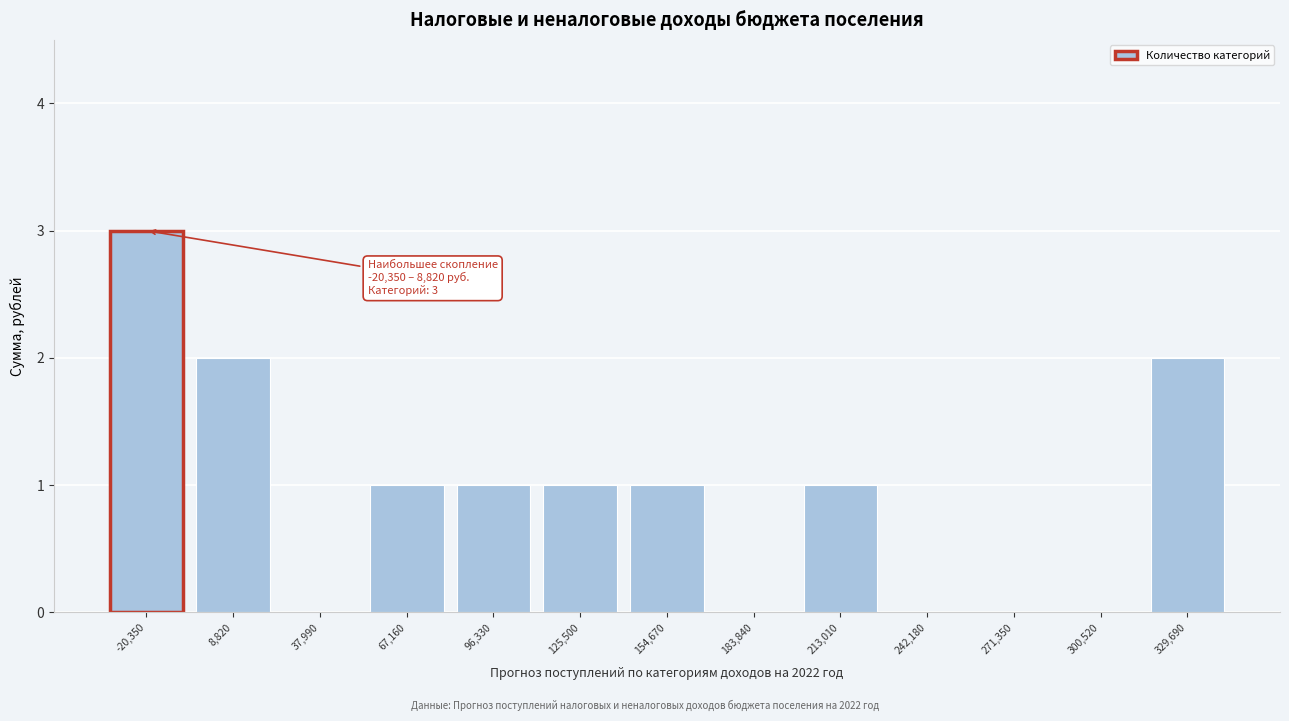

Reading left to right, what are all the values shown in this chart?

-20,350=3	8,820=2	37,990=0	67,160=1	96,330=1	125,500=1	154,670=1	183,840=0	213,010=1	242,180=0	271,350=0	300,520=0	329,690=2